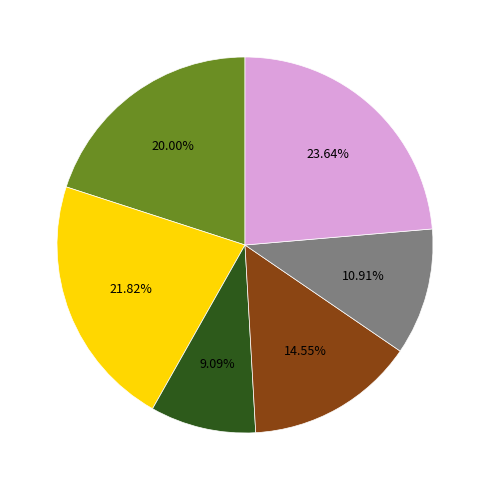

How many slices are in this pie chart?

6